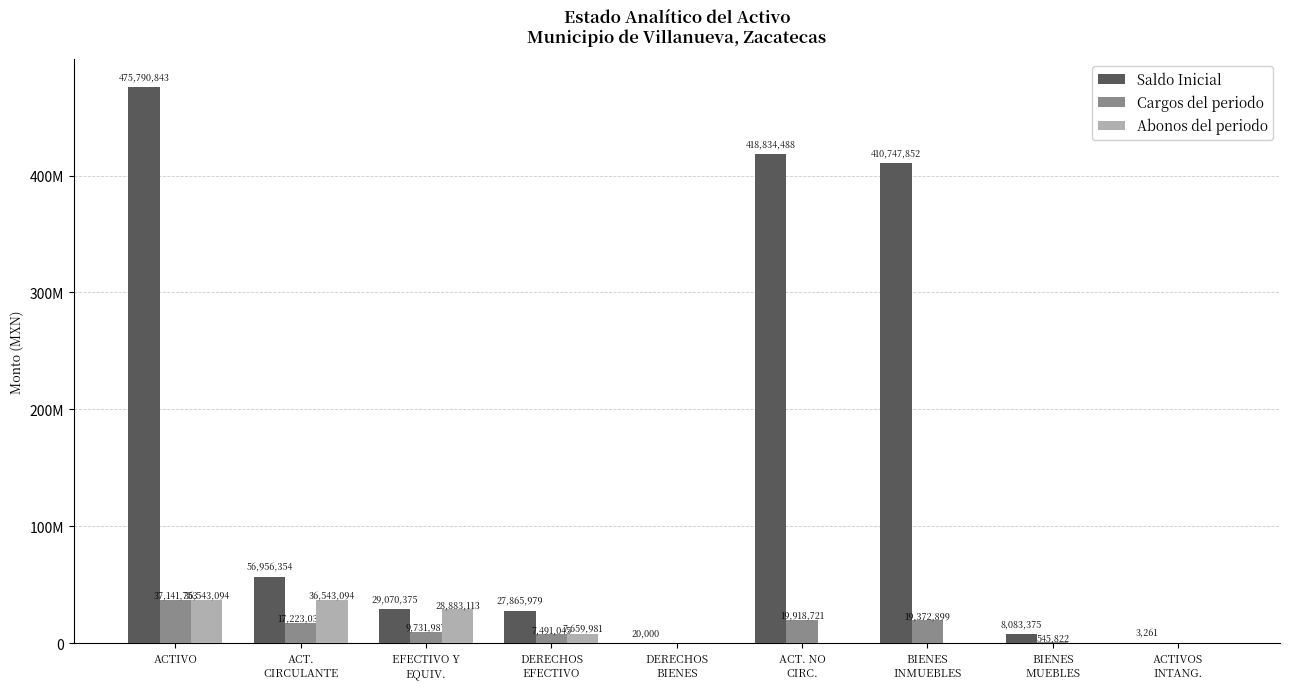

Does the chart contain stacked bars?

No